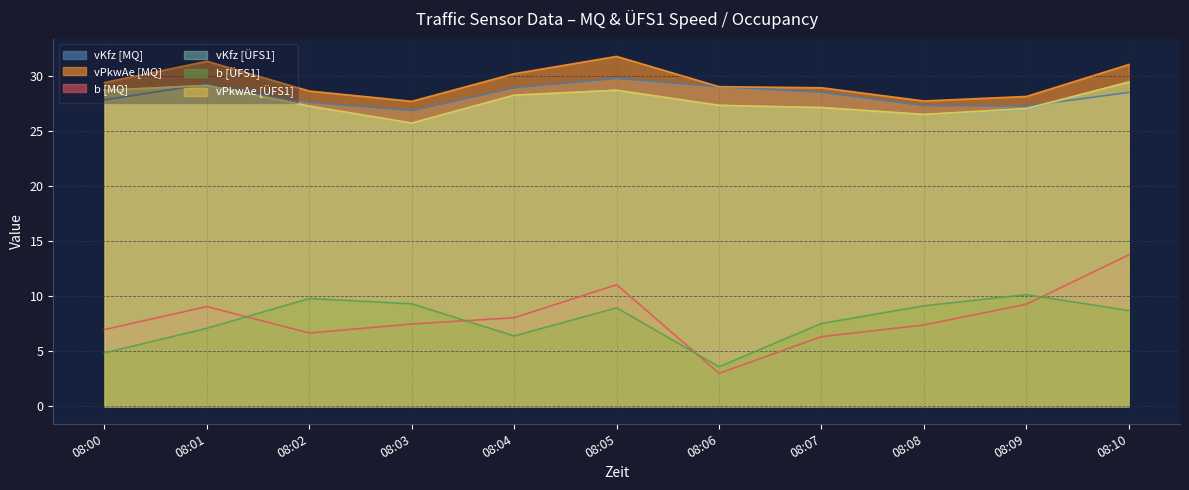

Is it true that b [ÜFS1] equals 15.9 at 08:08?

False